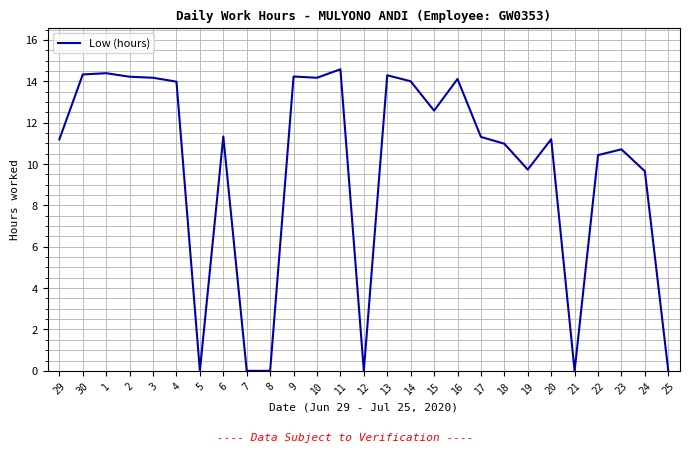

What is the greatest value displayed?

14.6